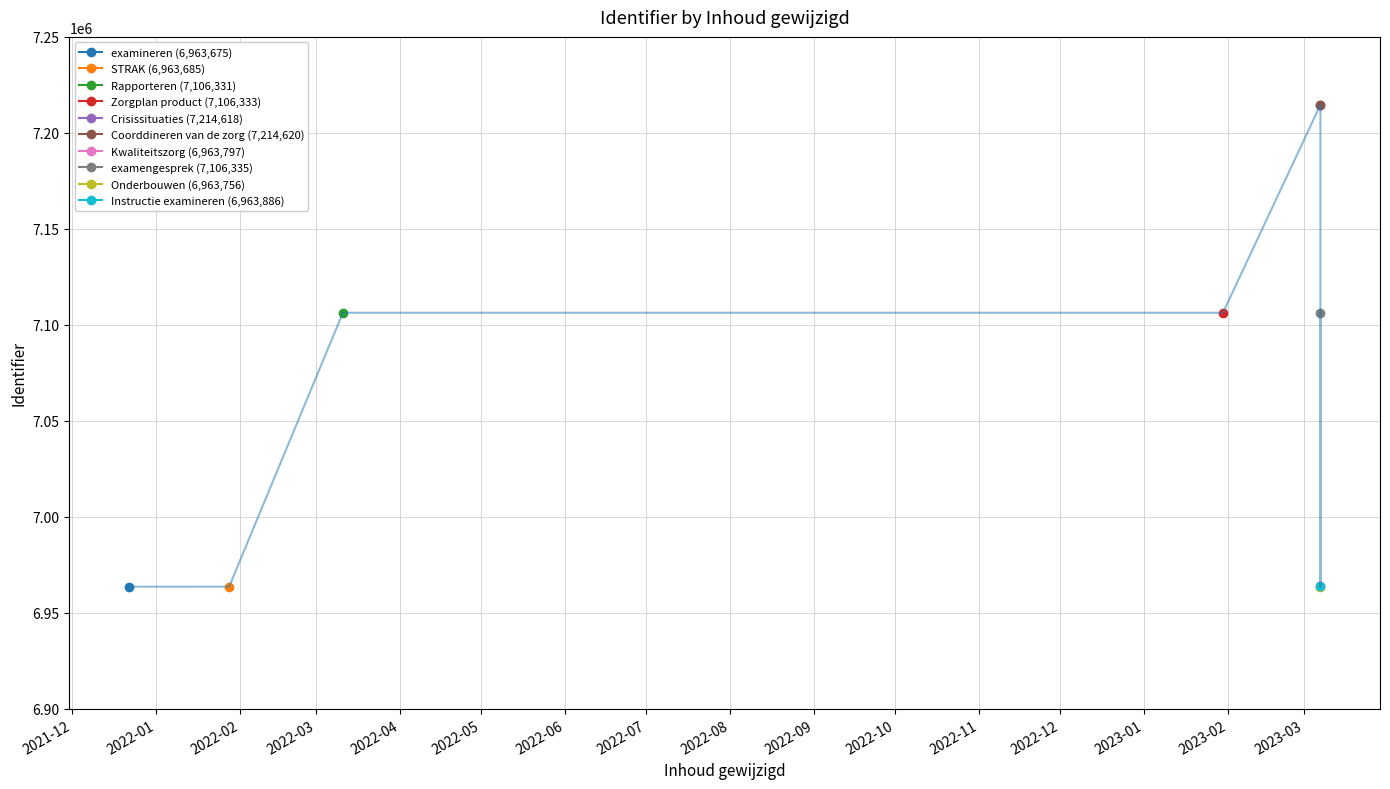

What is the value of the 10th point from the left?

7214618